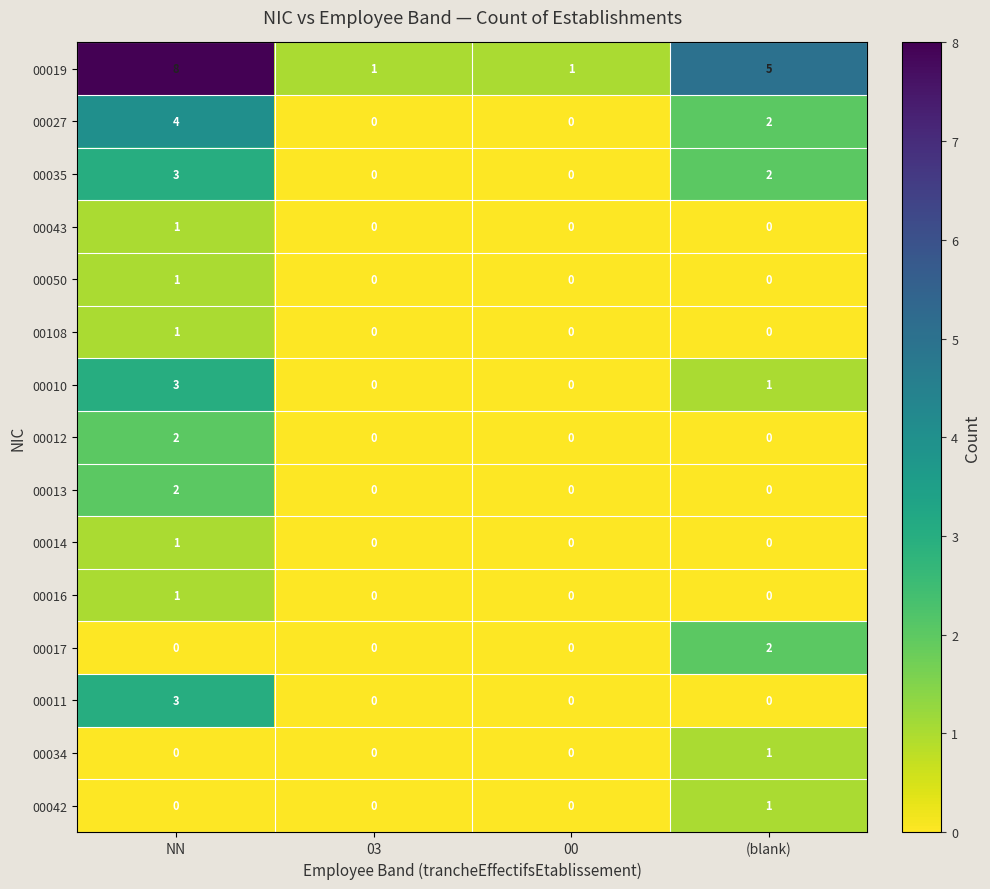

Between NN and 03, which series saw the biggest shift?

00019